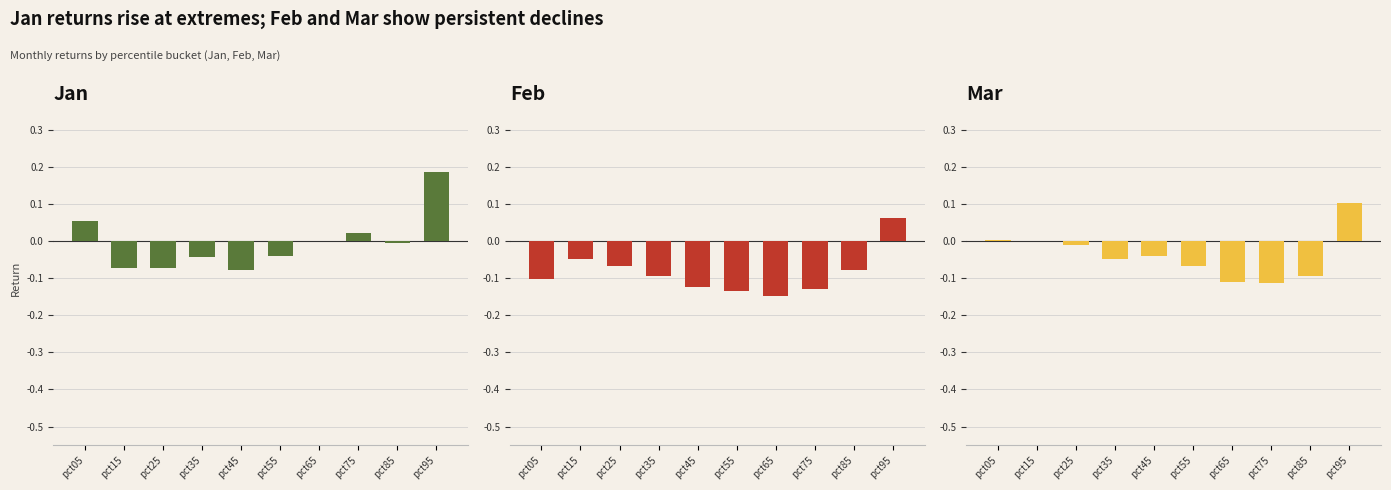

Between pct45 and pct85, which series saw the biggest shift?

Jan